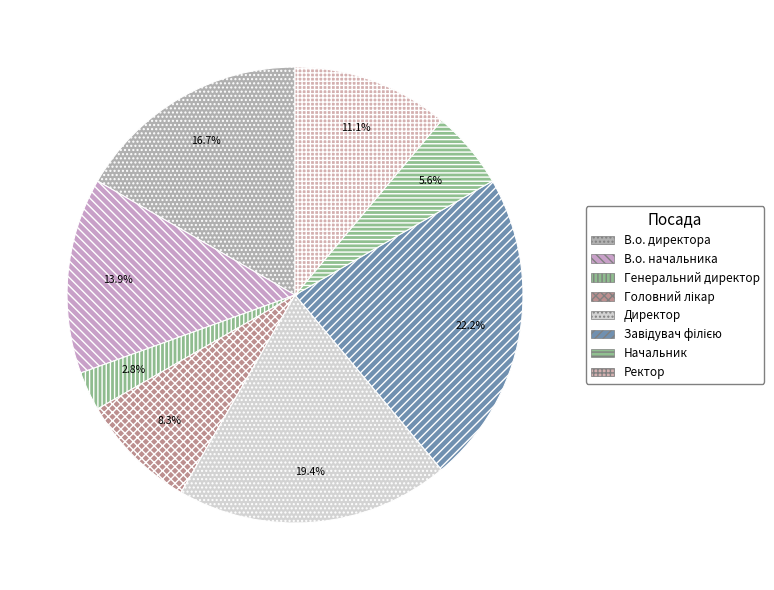

What is the smallest slice in the pie chart?

Генеральний директор